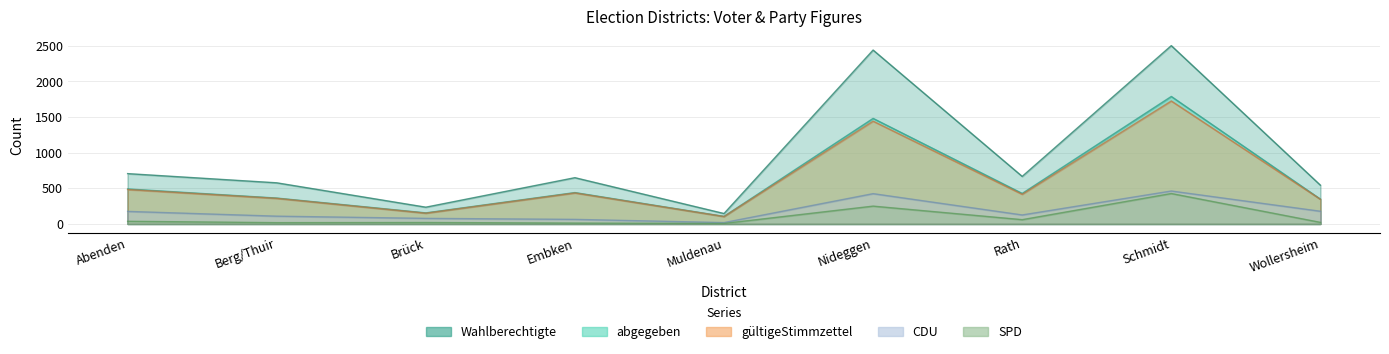

True or false: SPD and gültigeStimmzettel intersect in this chart.

False